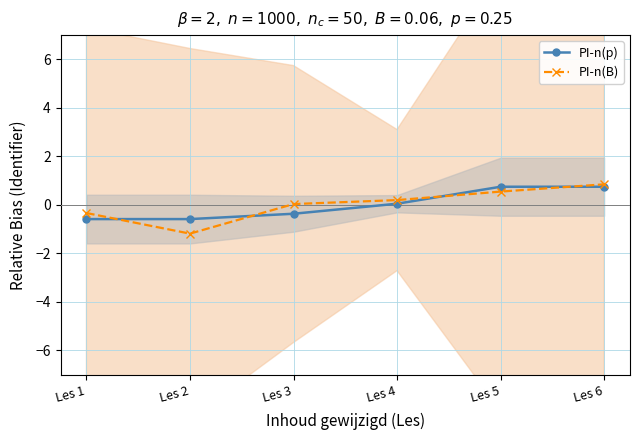

Rank the series by their maximum value, from highest to lowest.

PI-n(B), PI-n(p)